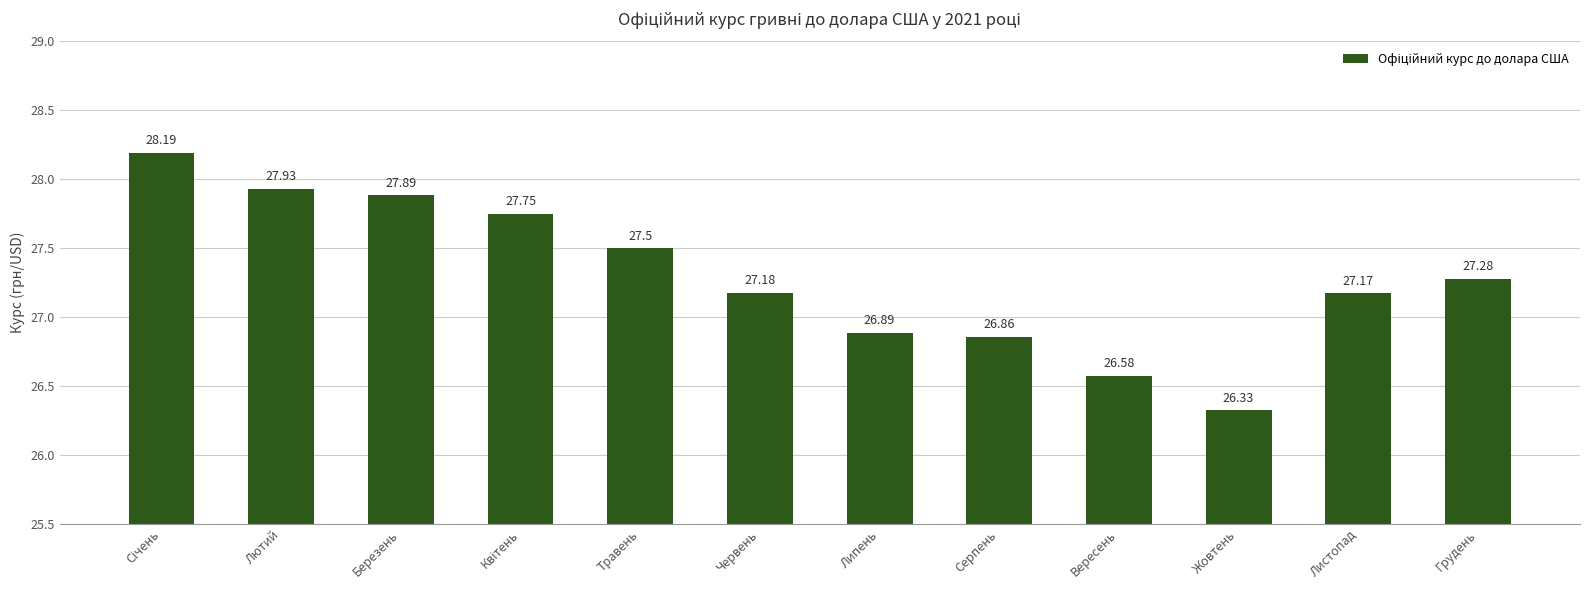

How many bars are there in total?

12